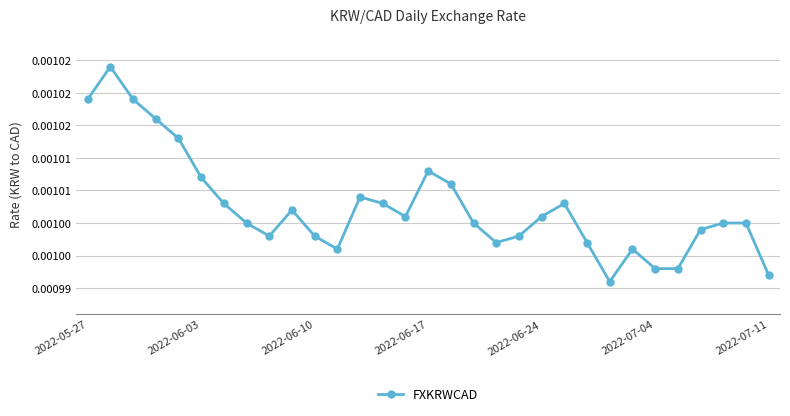

Does the chart have visible grid lines?

Yes